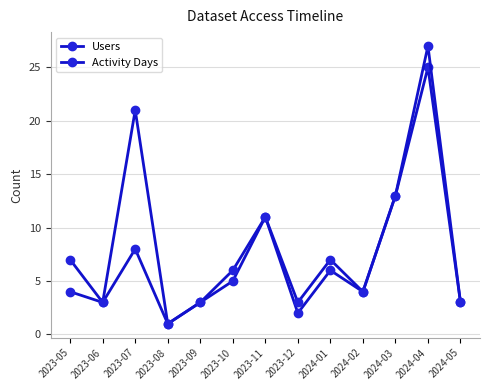

Which series has the largest total across all categories?

Activity Days